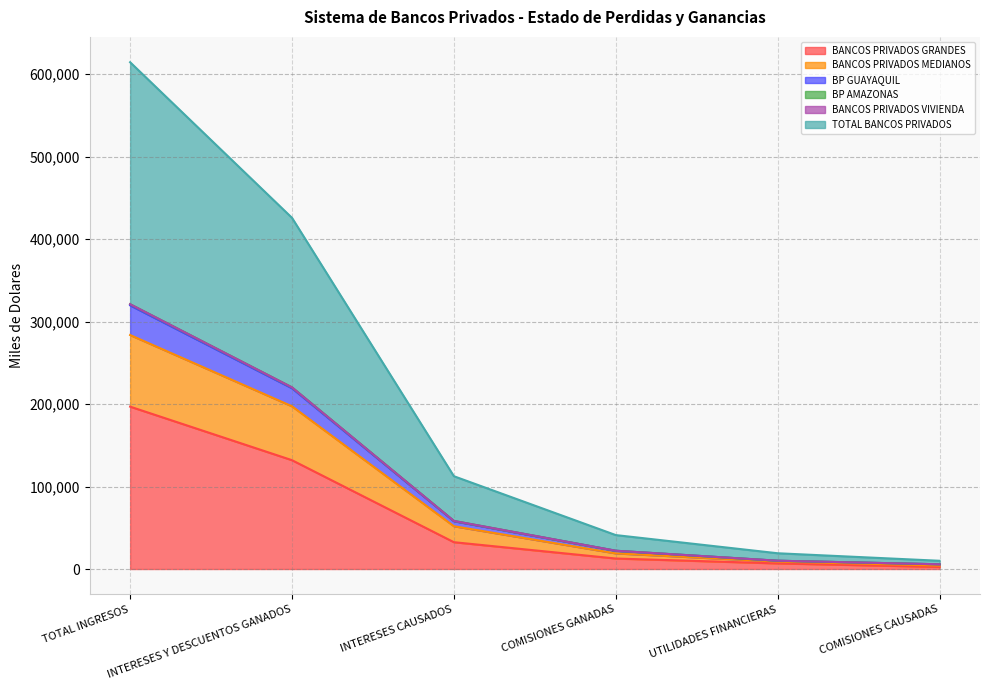

How many values in the BANCOS PRIVADOS GRANDES series exceed 32513?

3